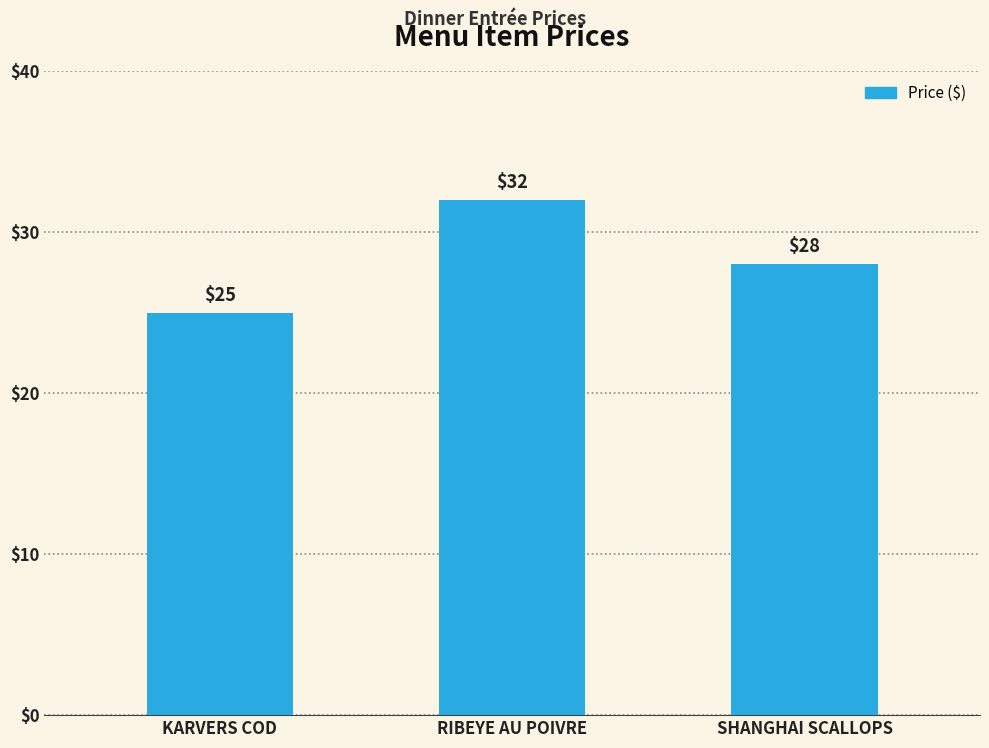

The chart shows a value of 11 at RIBEYE AU POIVRE. True or false?

False